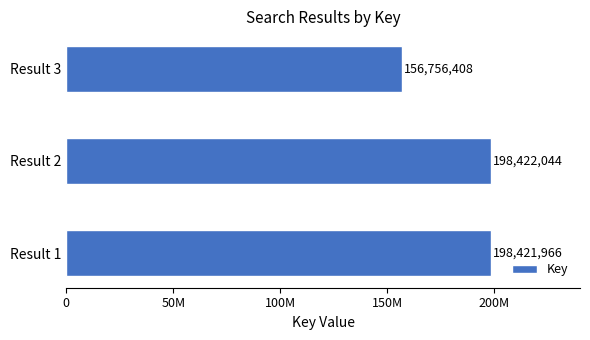

Are the bars horizontal?

Yes